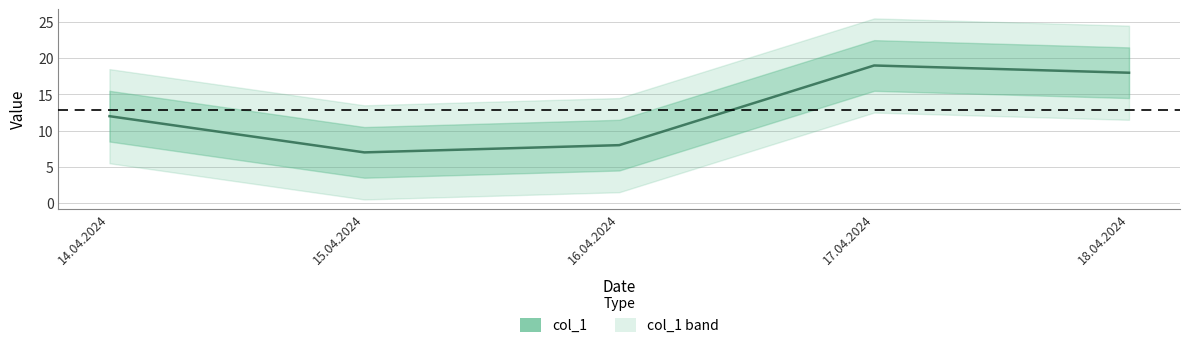

Rank the categories by value from highest to lowest.

17.04.2024, 18.04.2024, 14.04.2024, 16.04.2024, 15.04.2024